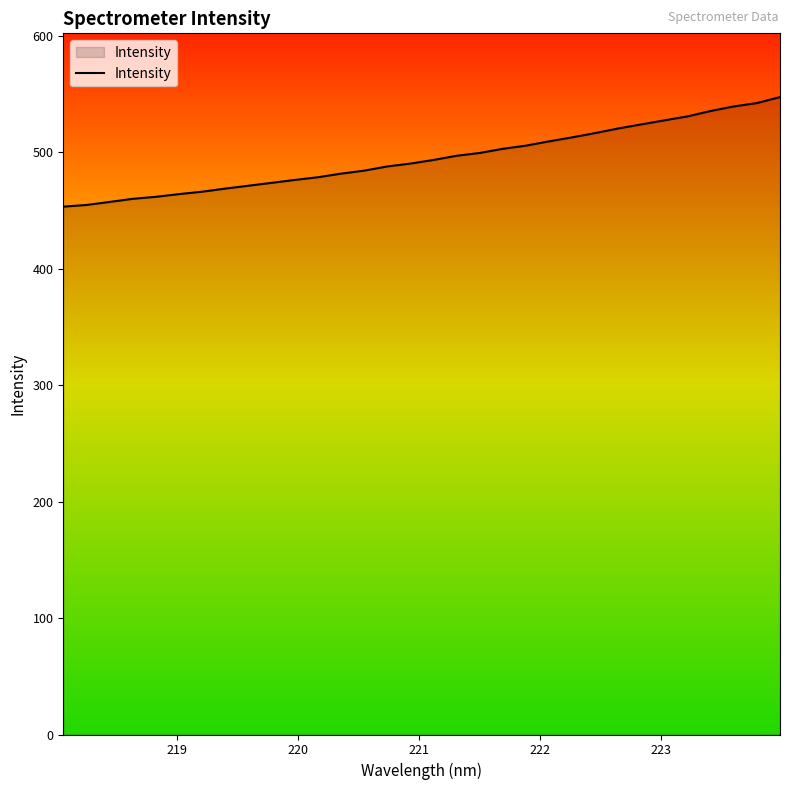

How many lines are shown in the chart?

1